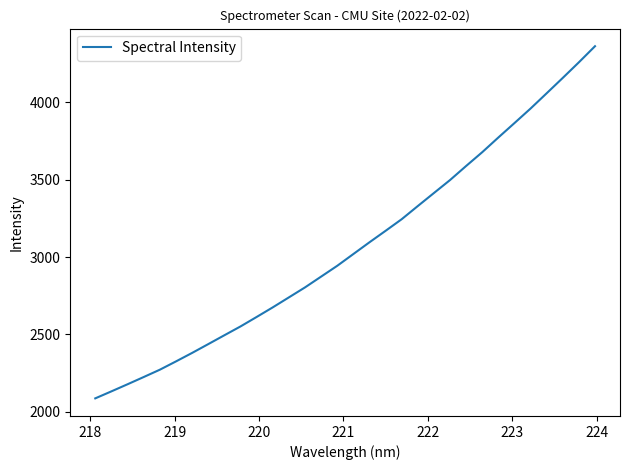

What is the minimum value shown in the chart?

2086.6